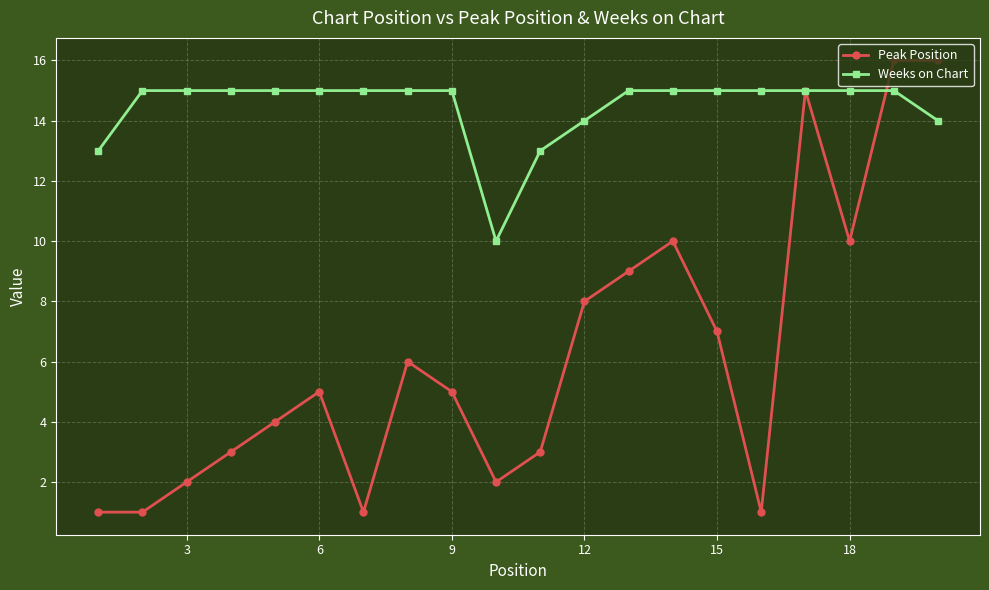

Rank the series by their average value, from lowest to highest.

Peak Position, Weeks on Chart